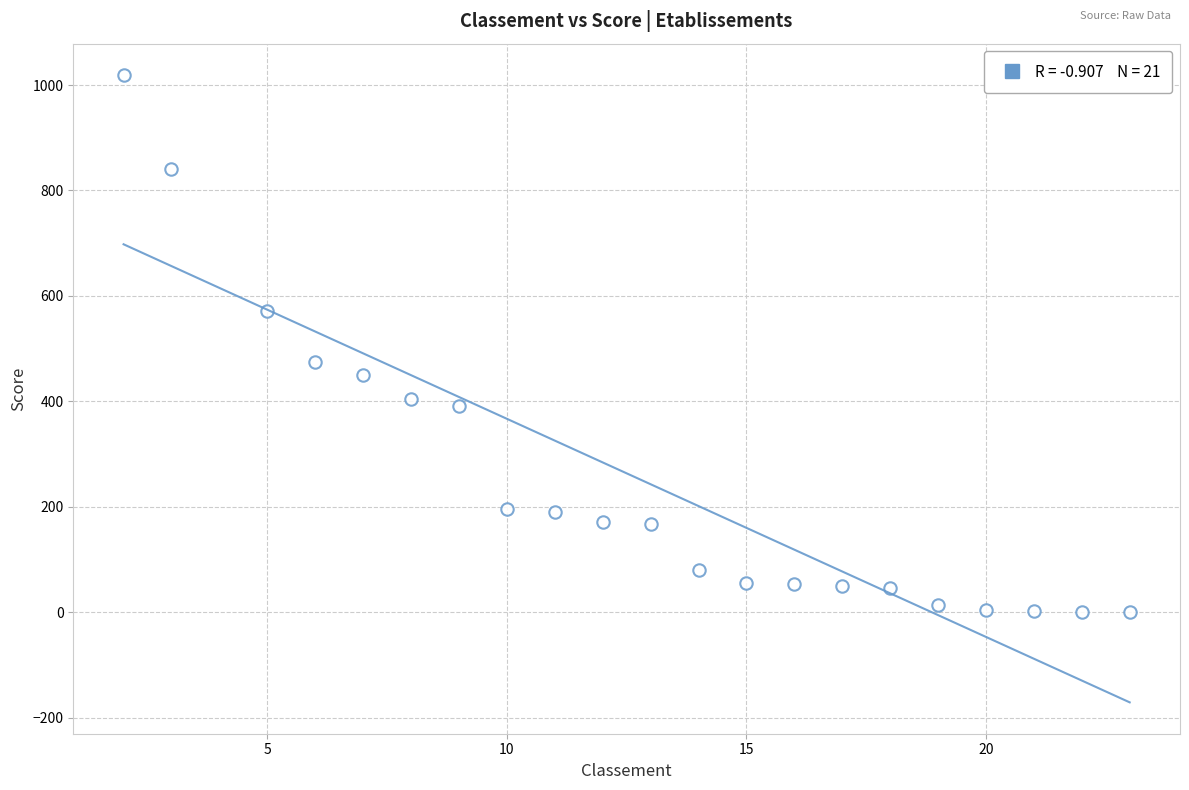

What Y value in the scatter plot is closest to 509?

474.1